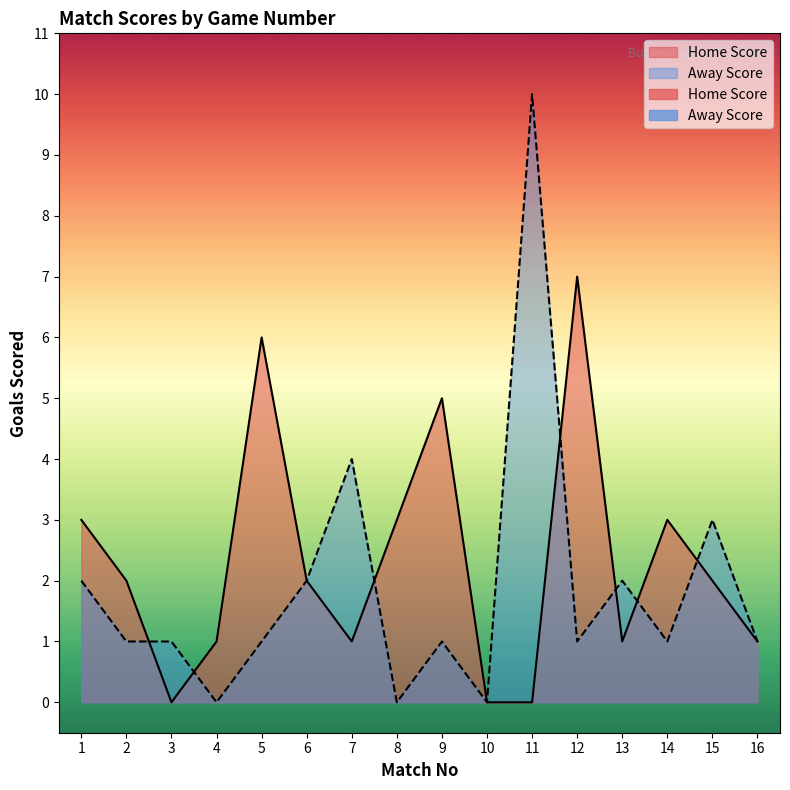

What is the value of the Home Score point at the 5th from the left?

6